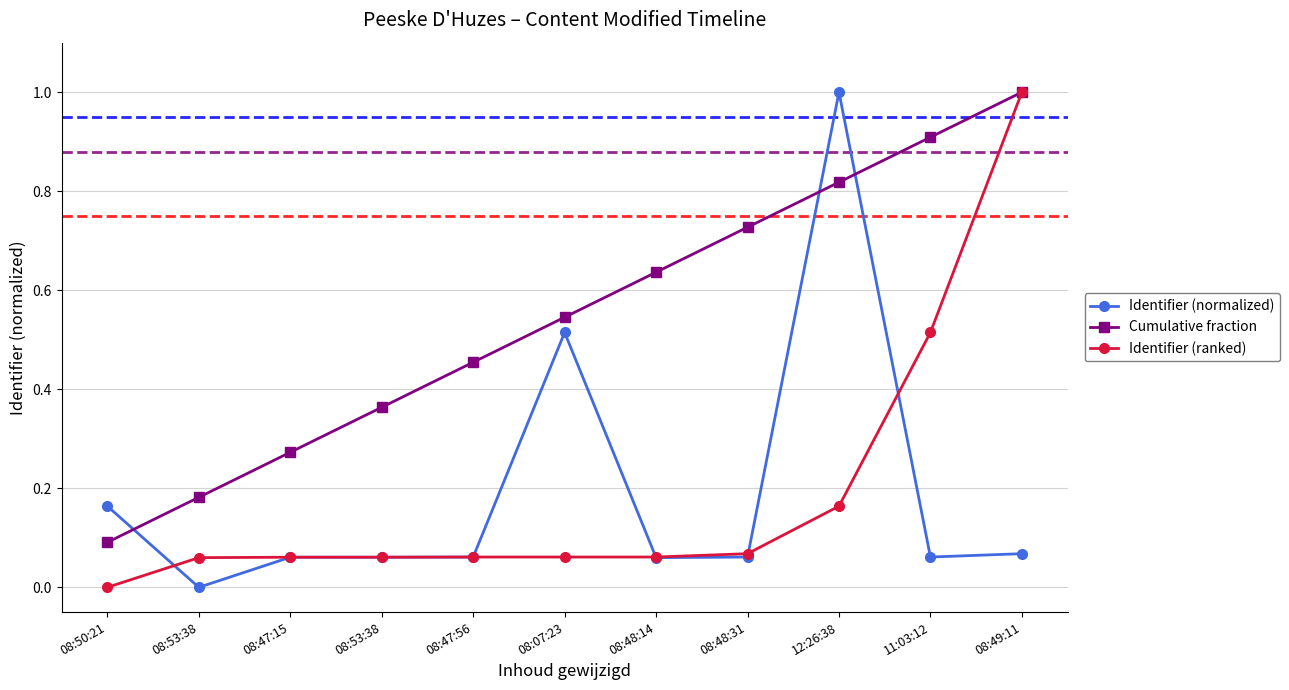

True or false: Cumulative fraction and Identifier (normalized) intersect in this chart.

True